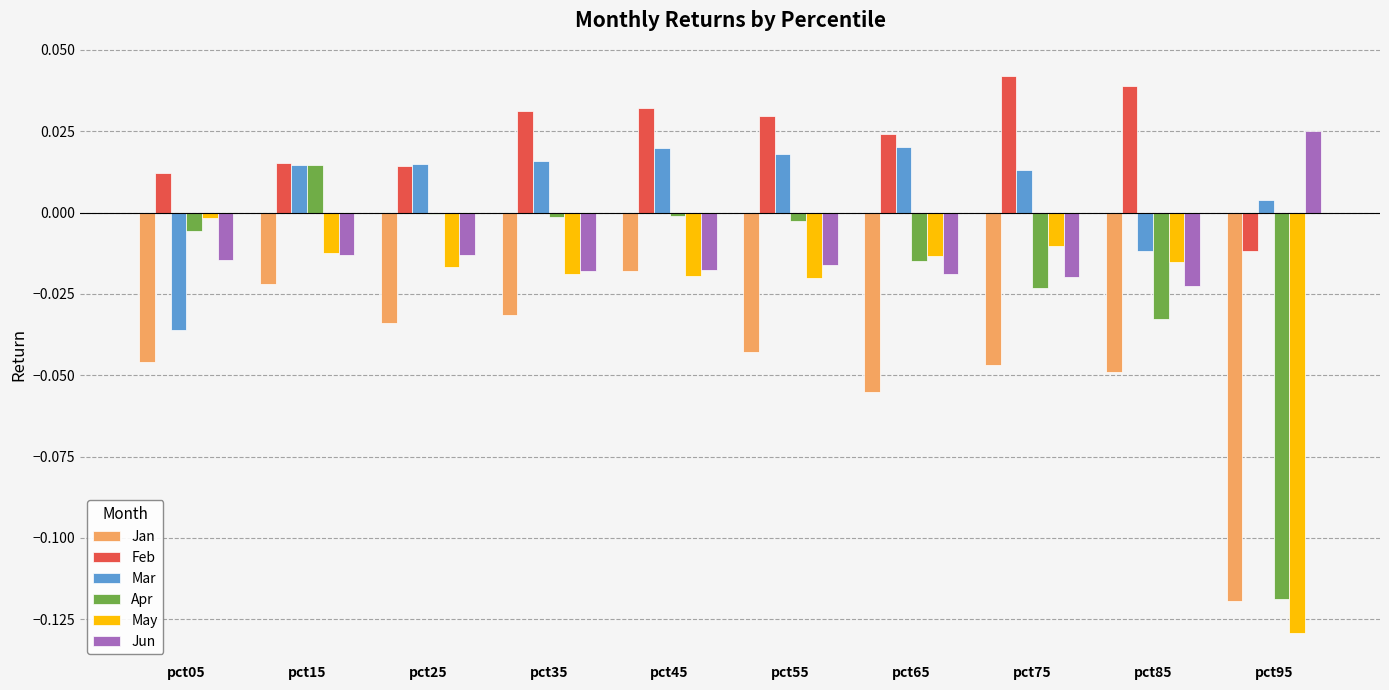

What are all the series names shown in the legend?

Jan, Feb, Mar, Apr, May, Jun